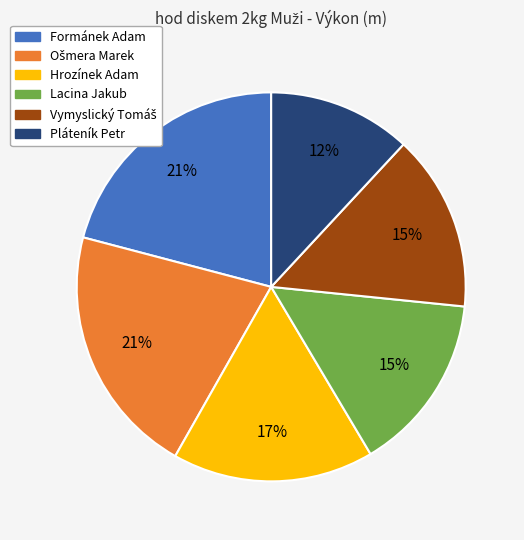

The Pláteník Petr slice represents 12% of the pie. True or false?

True